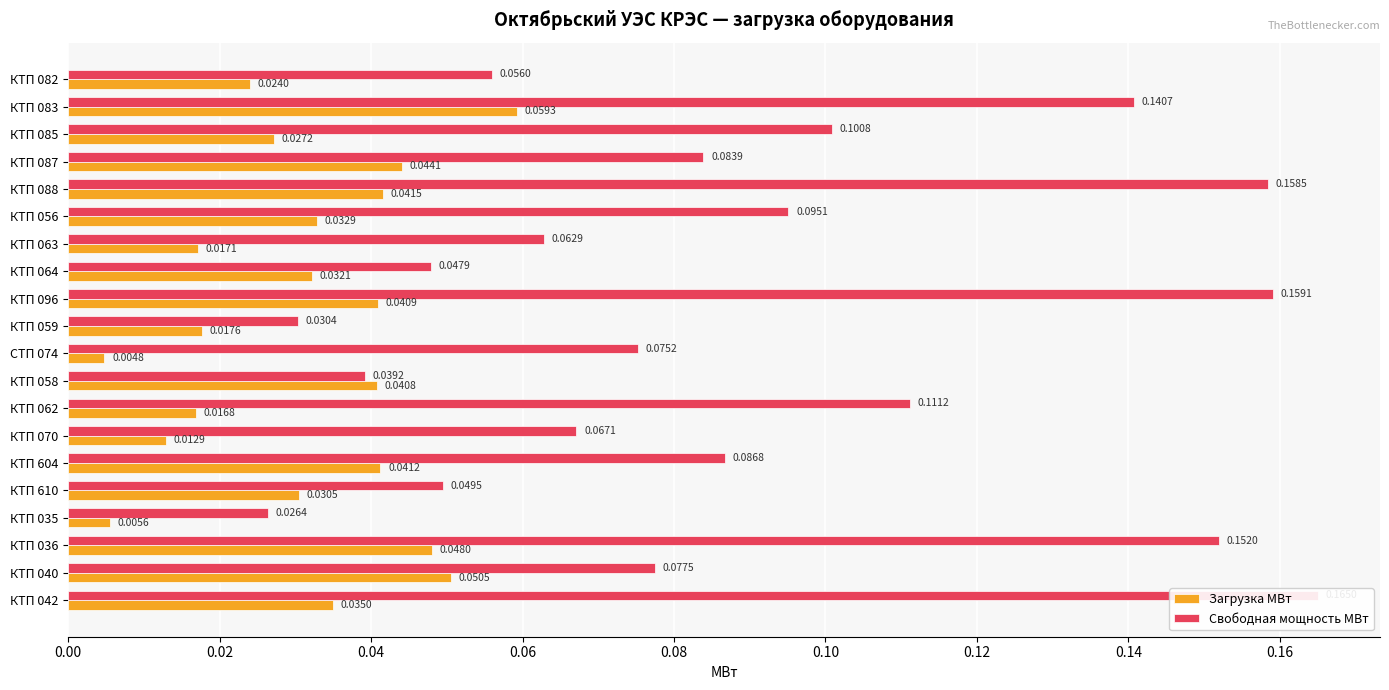

How many bars are there in total?

40